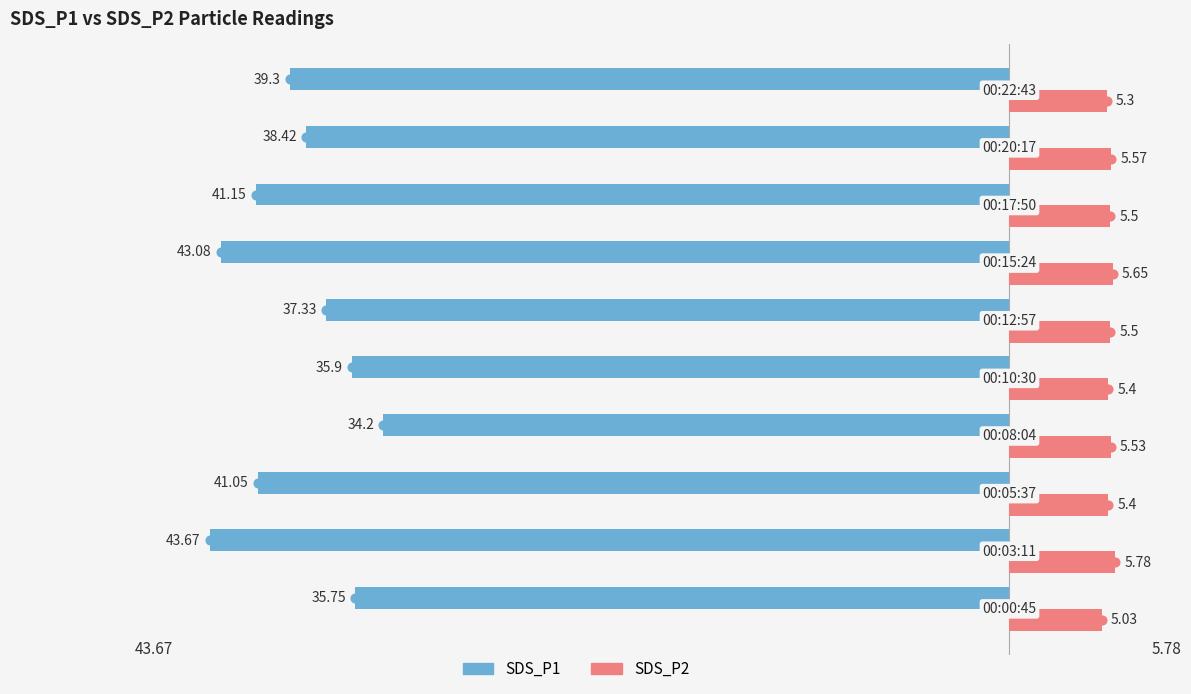

Rank the series by their maximum value, from lowest to highest.

SDS_P1, SDS_P2